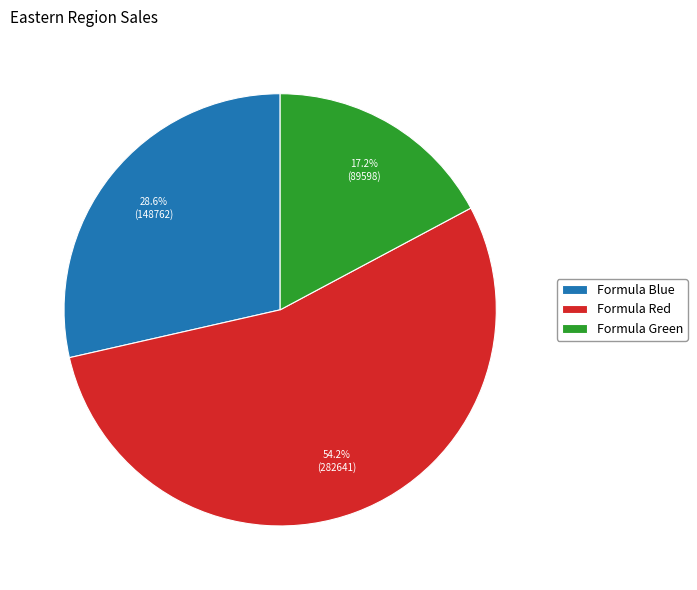

Is it true that Formula Red is 54% of the pie?

True